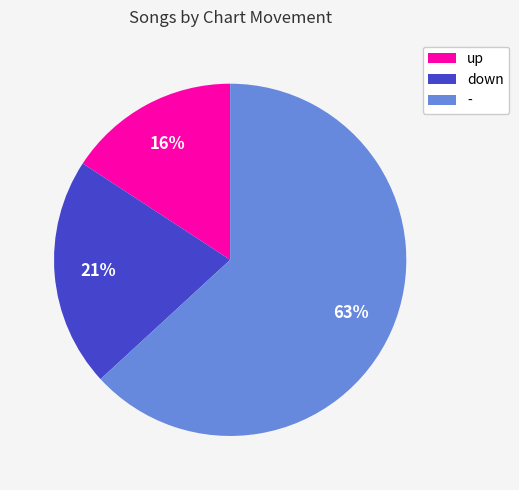

Is it true that up is 16% of the pie?

True